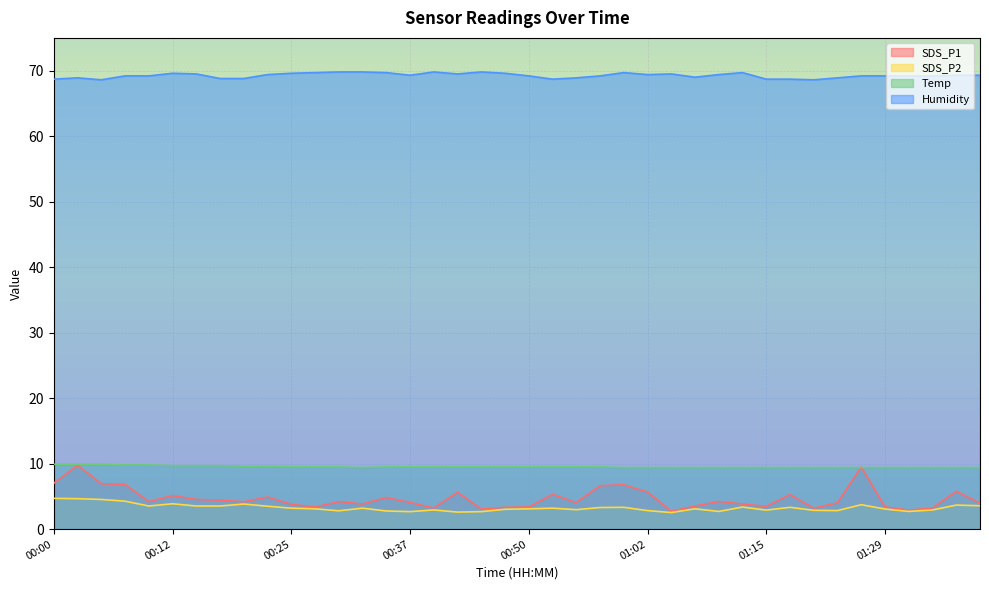

What is the value of the SDS_P2 point at the 4th from the left?

4.3